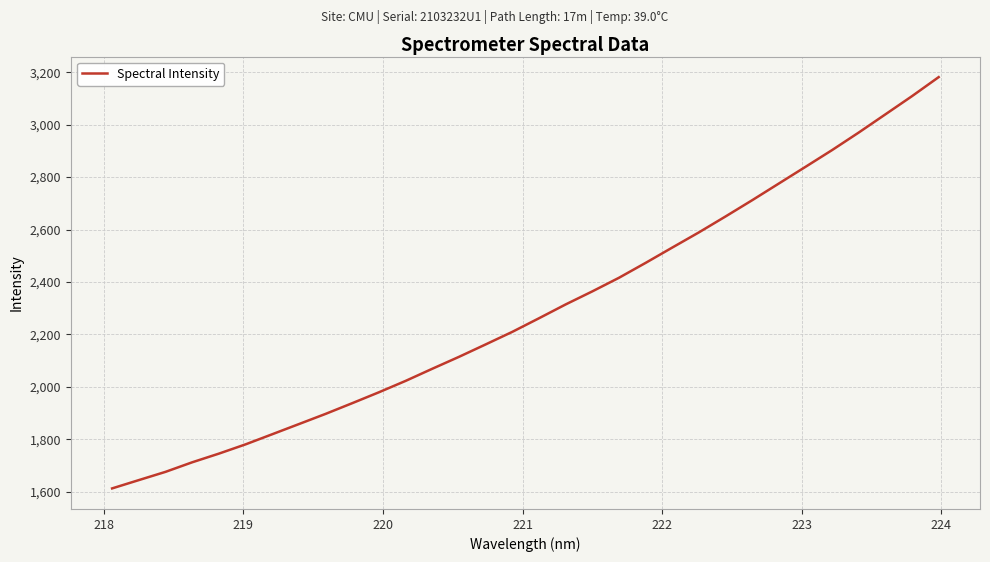

Reading left to right, extract all data points from this chart.

1612.7	1644.4	1675.8	1712.3	1745.3	1780.7	1819.3	1858.1	1897.0	1937.9	1979.4	2022.8	2069.1	2114.5	2161.9	2209.8	2261.6	2314.3	2364.1	2416.0	2472.8	2531.3	2589.2	2649.9	2711.9	2775.5	2839.1	2903.1	2970.0	3039.3	3108.8	3181.3